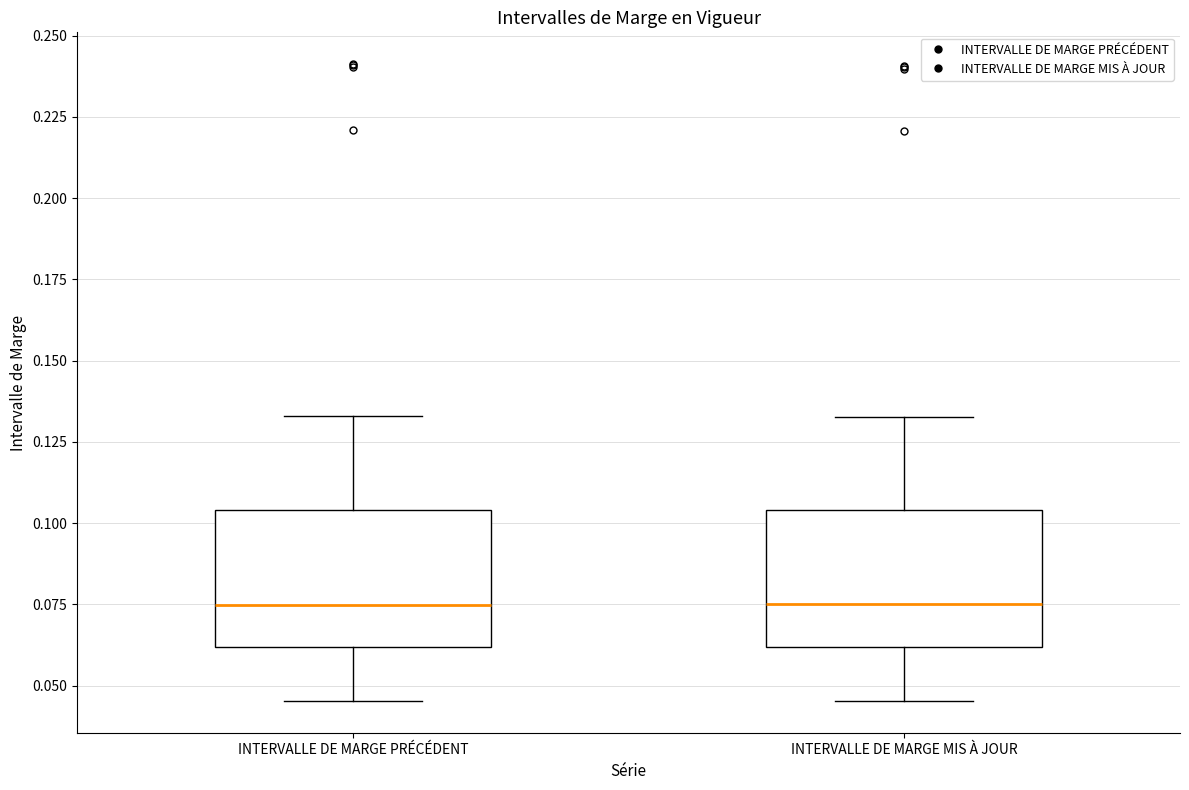

Reading left to right, transcribe this box plot: for each box, give where its median line is, the range the box spans, and where its two whiskers end, as read against the y-axis. The values are not printed on the chart, so give them approximately, as read against the axis.

INTERVALLE DE MARGE PRÉCÉDENT: median 0.075, box 0.060 to 0.105, whiskers 0.045 to 0.135
INTERVALLE DE MARGE MIS À JOUR: median 0.075, box 0.060 to 0.105, whiskers 0.045 to 0.135